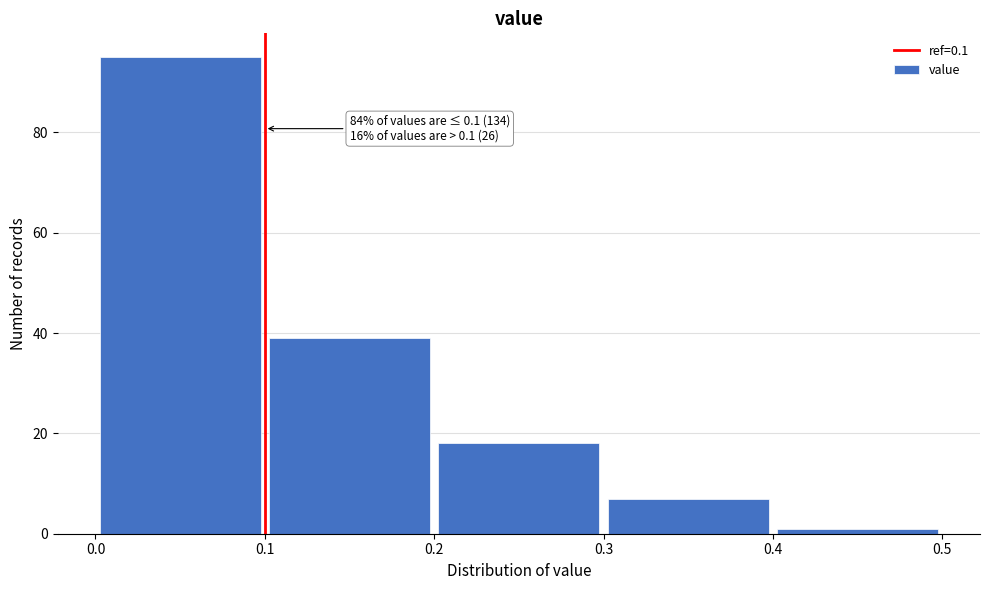

Over which range of the x-axis is the bar tallest?

0.0 to 0.1